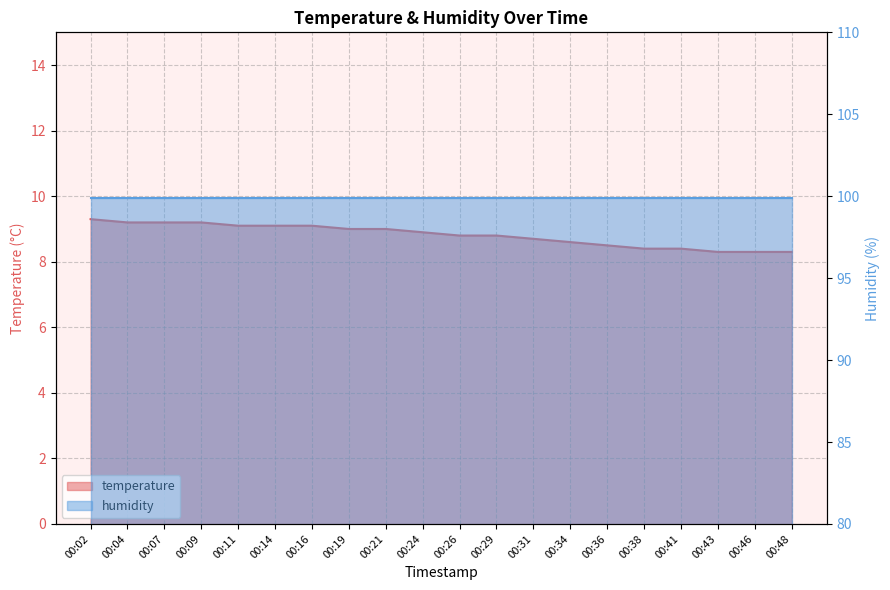

What is the greatest value displayed?

9.3